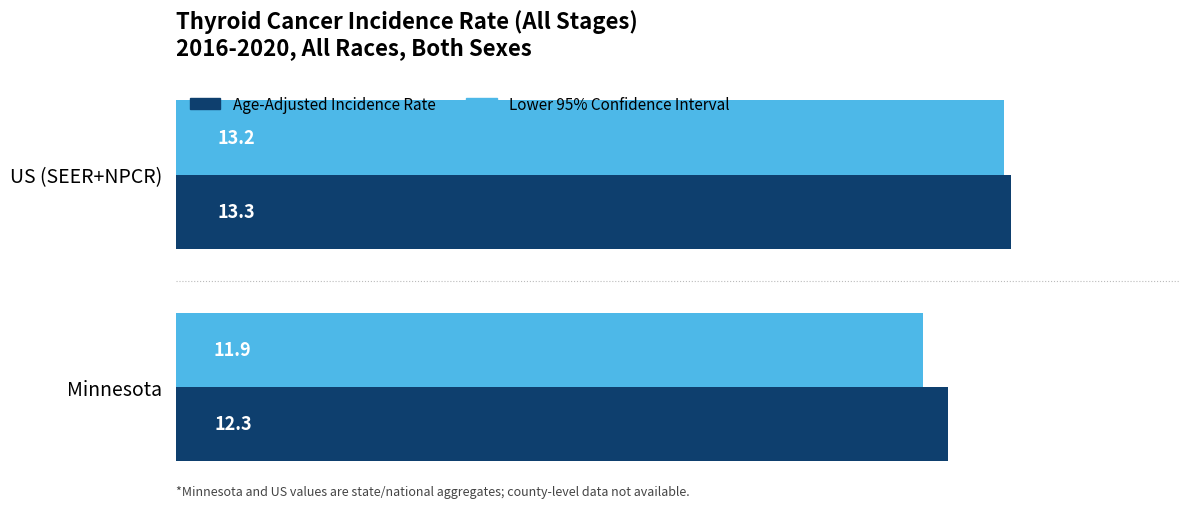

Count the number of categories in the chart.

2